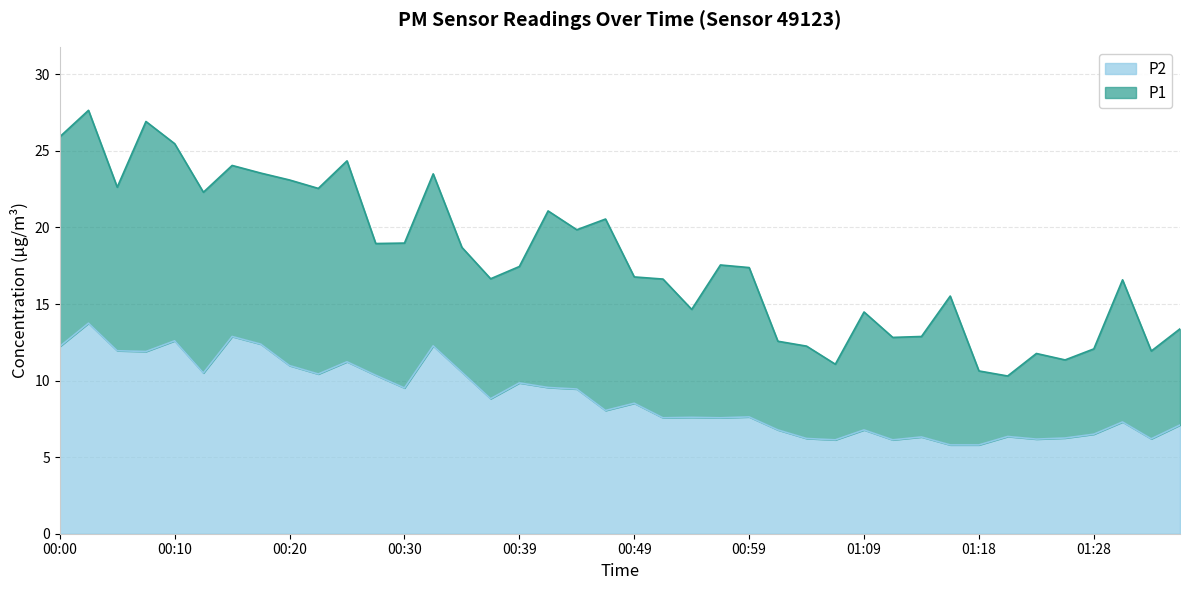

What is the average value of the P1 series?

17.9